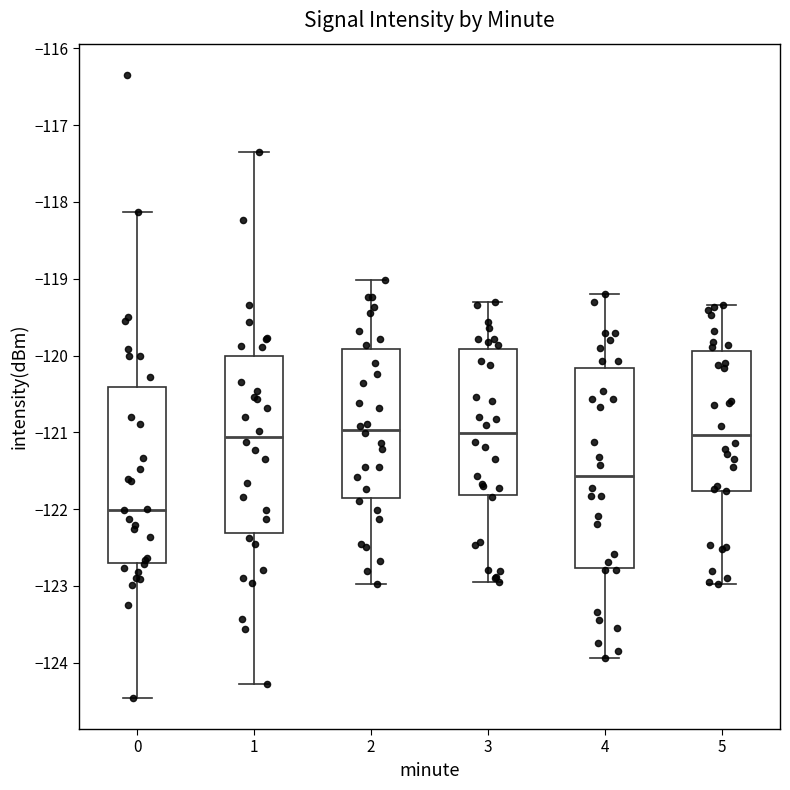

Which box is the tallest, from its lower edge to its upper edge?

4